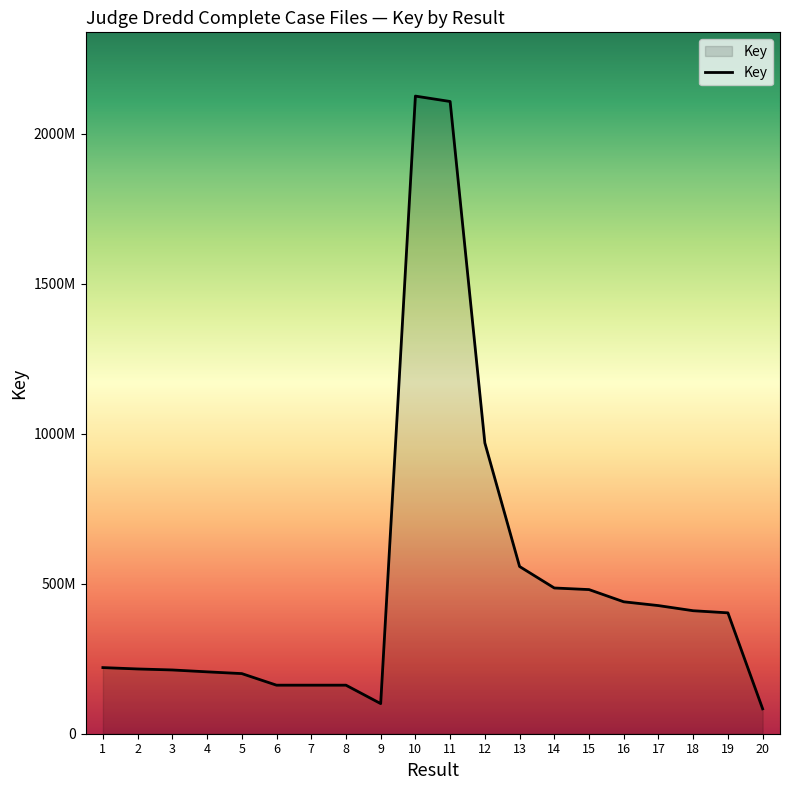

Reading right to left, extract all data points from this chart.

20=82967576	19=402765552	18=409840961	17=426917142	16=439606088	15=480276116	14=485603047	13=557179136	12=968936080	11=2106652880	10=2124651140	9=100371589	8=161750126	7=161751339	6=161752346	5=200346338	4=206203259	3=212467101	2=215803362	1=220351875